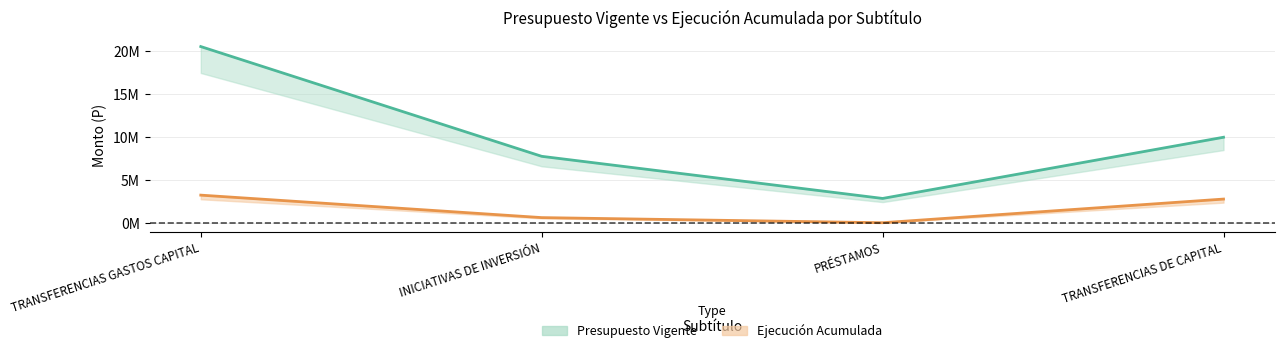

What is the label of the 2nd point from the right?

PRÉSTAMOS